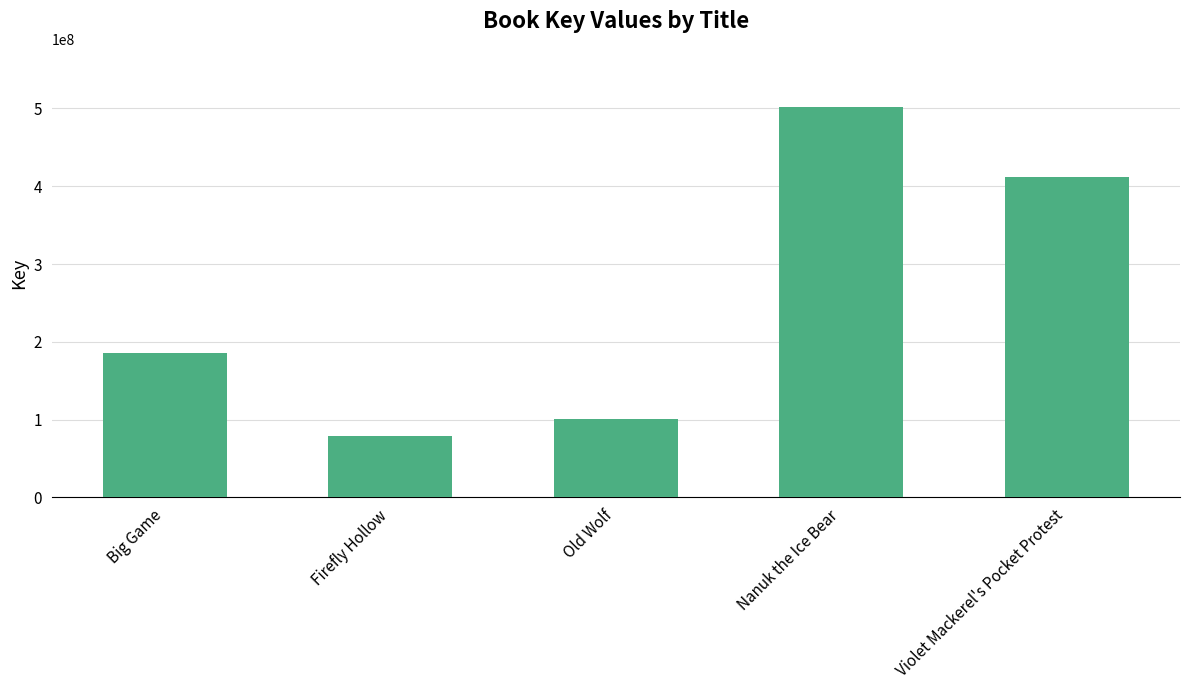

What is the sum of all values?

1278381622